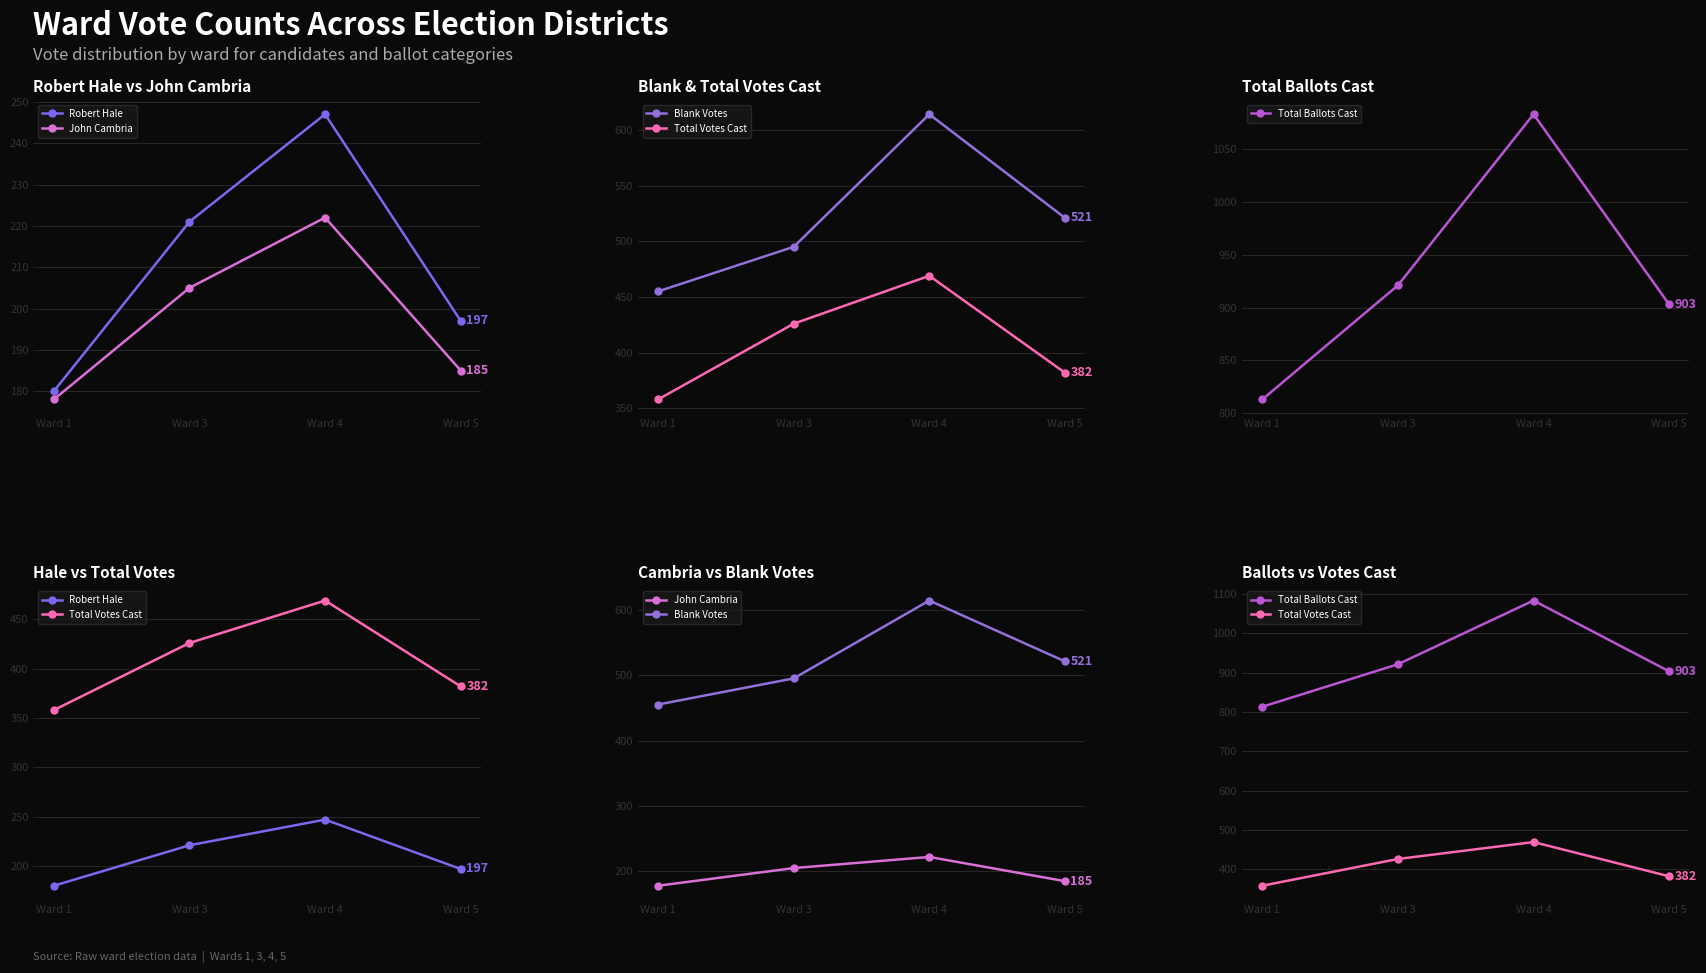

True or false: Total Votes Cast has more than 0 interior local peaks.

True